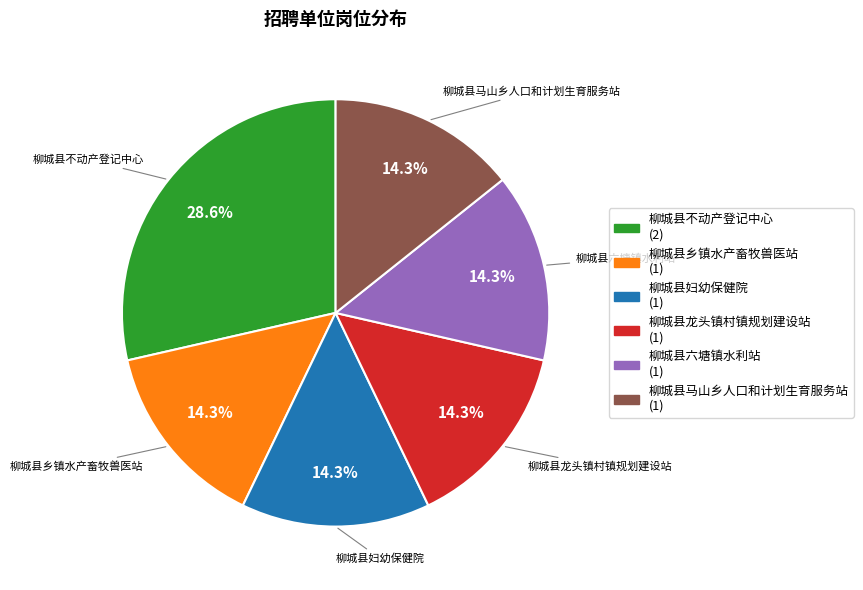

To the nearest percent, what percentage of the pie is 柳城县马山乡人口和计划生育服务站?

14%